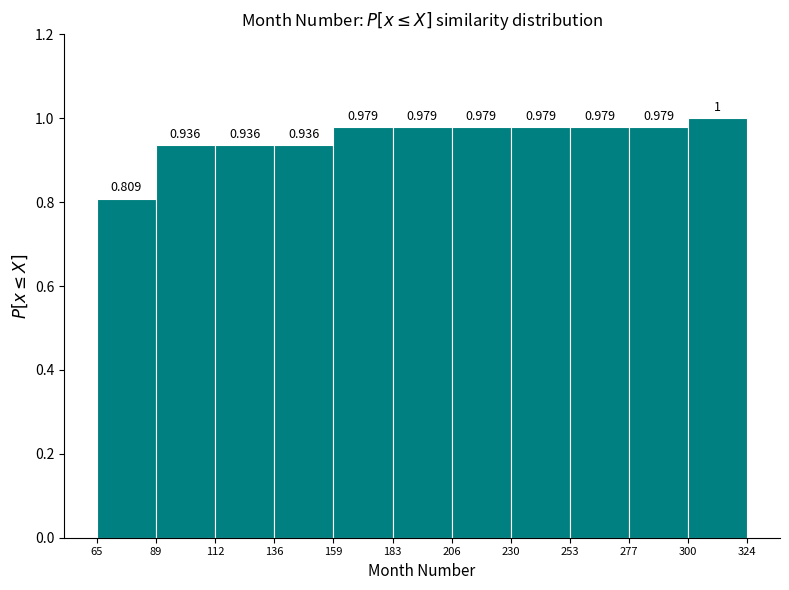

Reading left to right, transcribe this chart: for each bar, give the range it covers on the x-axis and its height.

65 to 89: 0.809
89 to 112: 0.936
112 to 136: 0.936
136 to 159: 0.936
159 to 183: 0.979
183 to 206: 0.979
206 to 230: 0.979
230 to 253: 0.979
253 to 277: 0.979
277 to 300: 0.979
300 to 324: 1.000